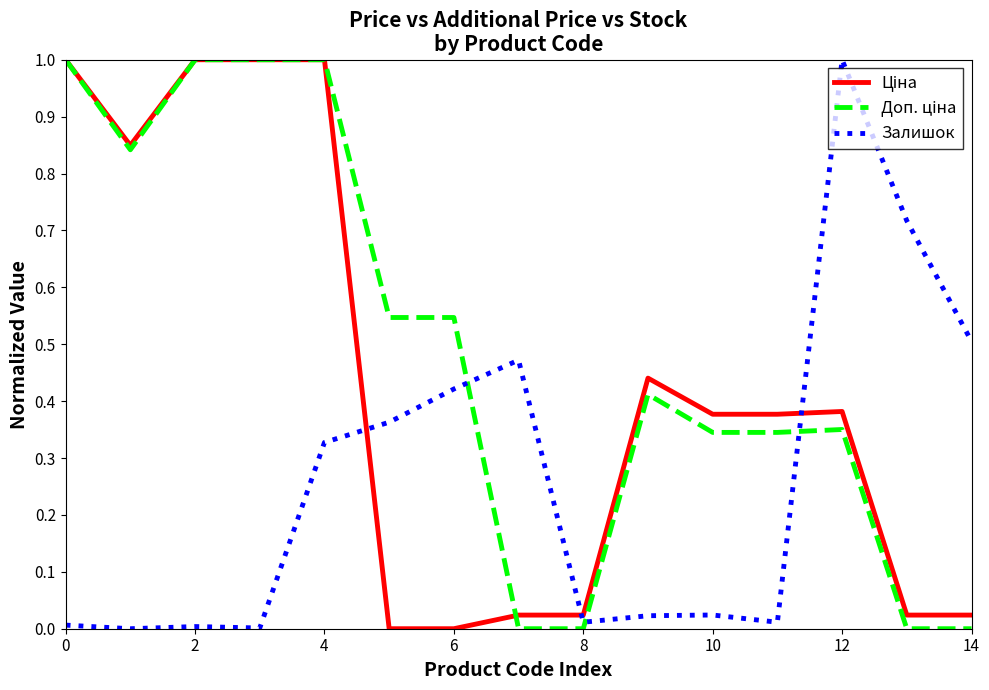

What is the maximum value shown in the chart?

1.0